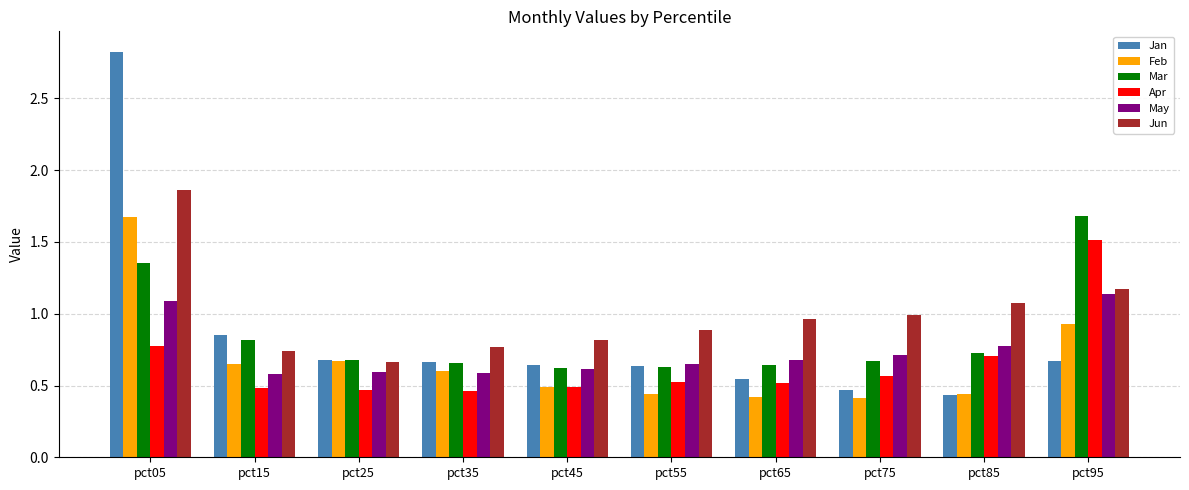

The Jun series shows 0.8 at pct35. True or false?

True